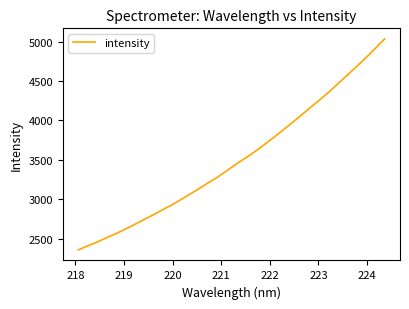

What is the greatest value displayed?

5034.6